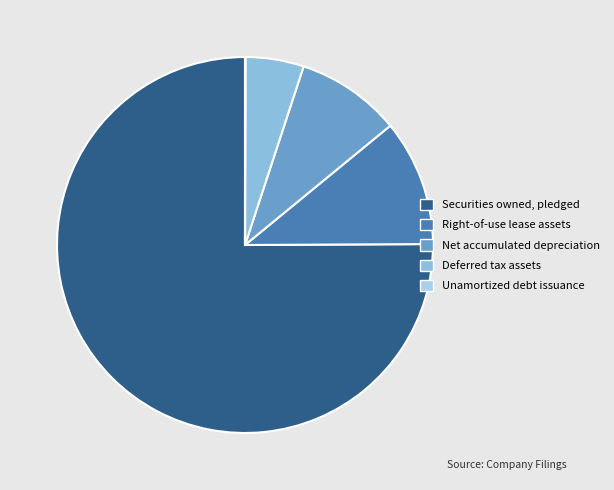

Rank the categories by value from lowest to highest.

Unamortized debt issuance expense, Deferred tax assets, Net accumulated depreciation, Right-of-use lease assets, accumulated amortization, Securities owned, amounts pledged